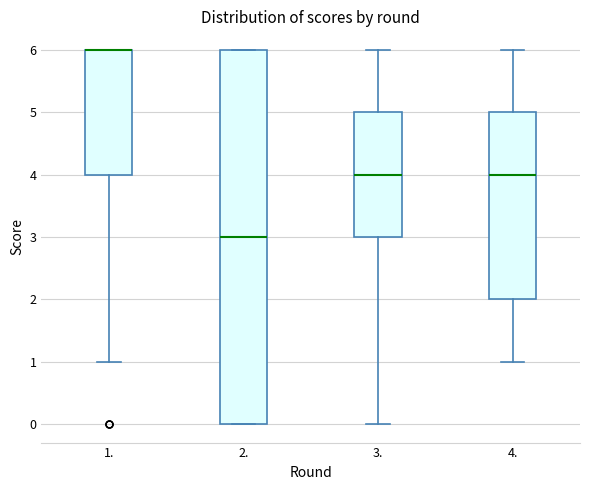

Reading left to right, read every box against the y-axis: the position of its median line, the range the box covers, and the ends of its whiskers. The values are not printed on the chart, so give them approximately, as read against the axis.

1.: median 6 (drawn on the box's upper edge), box 4 to 6, whiskers 1 to 6
2.: median 3, box 0 to 6, whiskers 0 to 6
3.: median 4, box 3 to 5, whiskers 0 to 6
4.: median 4, box 2 to 5, whiskers 1 to 6